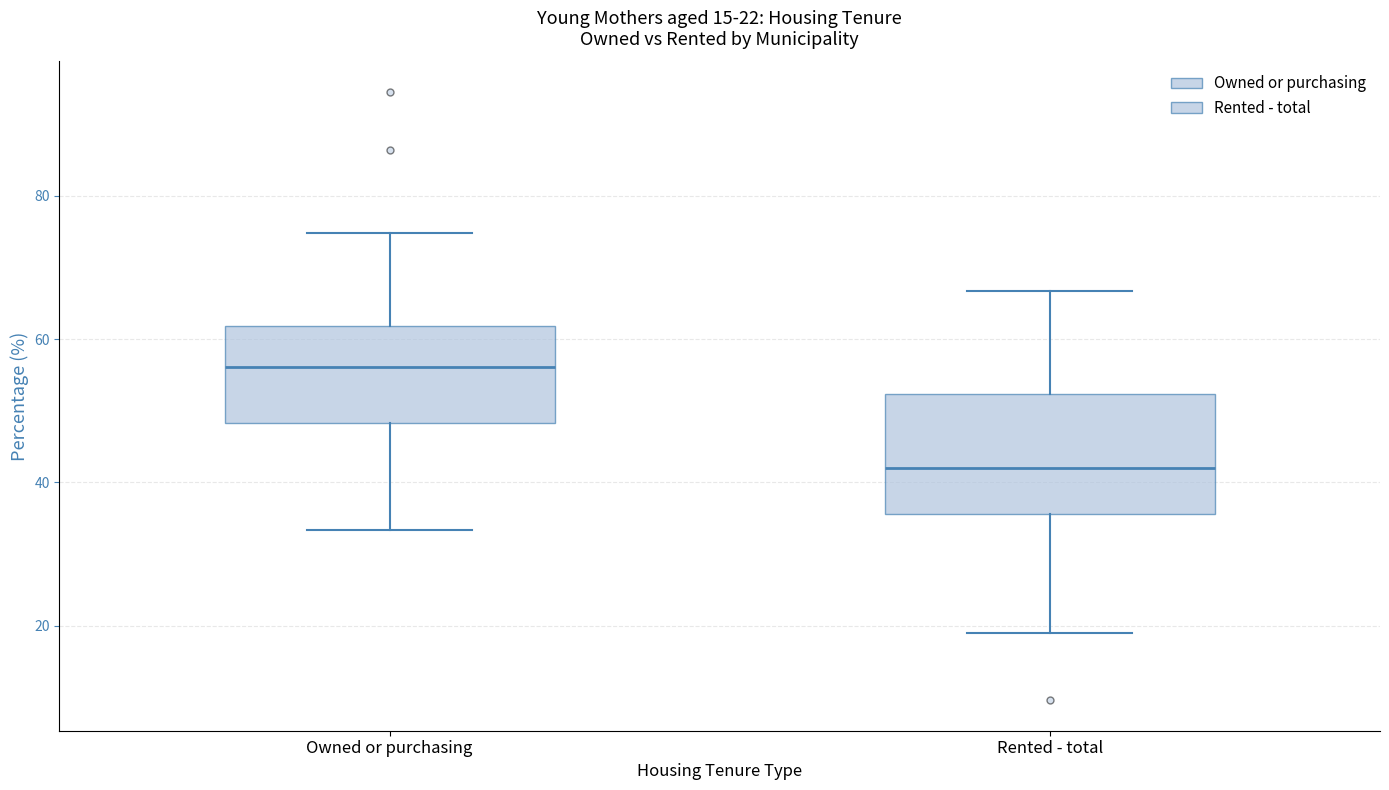

Which box has the lowest median line?

Rented - total